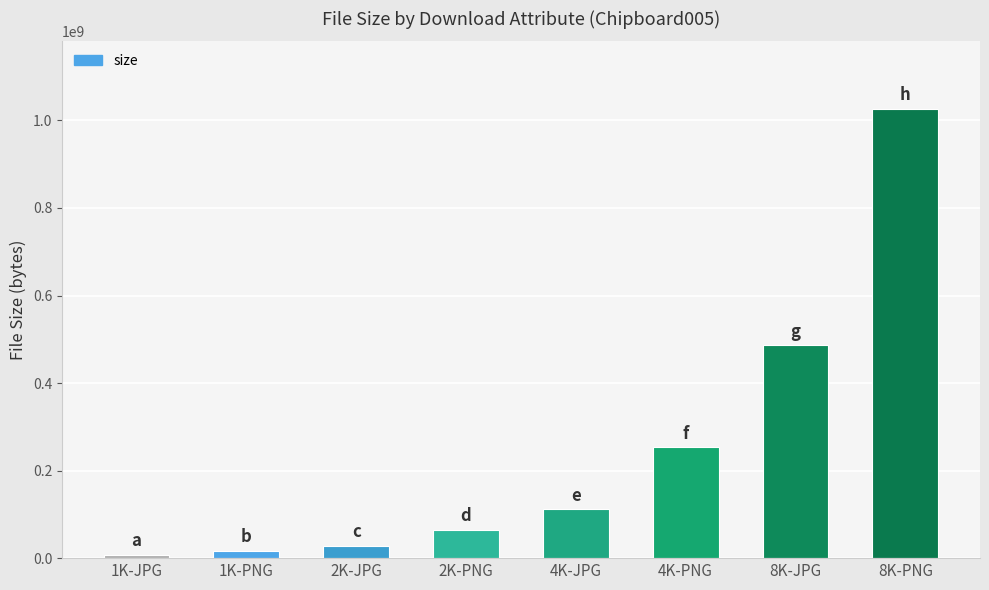

What is the difference between the maximum and second lowest values?

1009360805